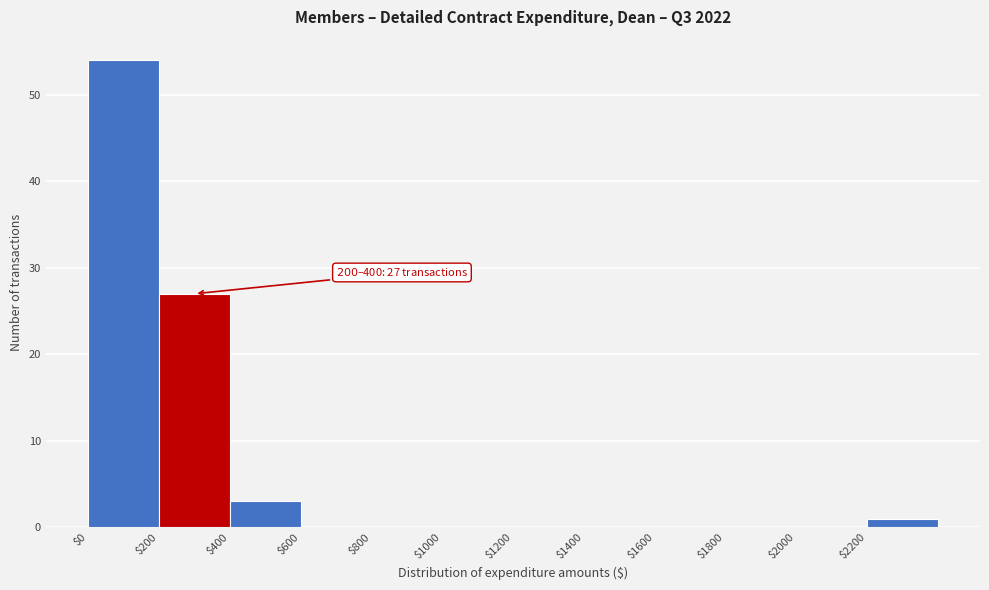

Which range on the x-axis has the tallest bar?

0 to 200